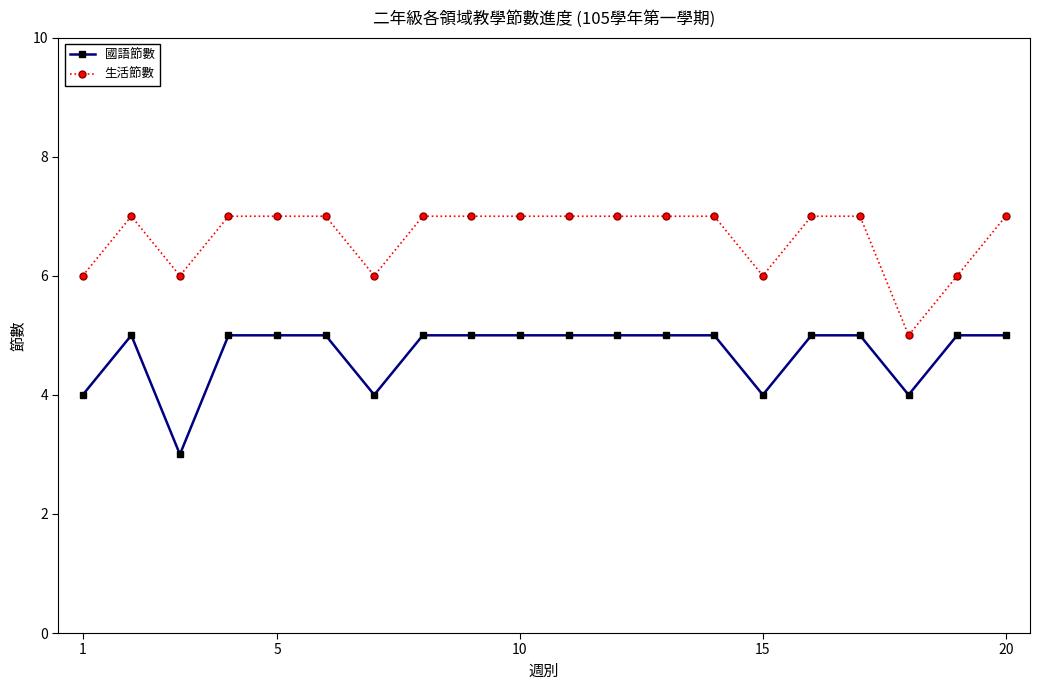

True or false: 生活節數 and 國語節數 cross at least once.

False